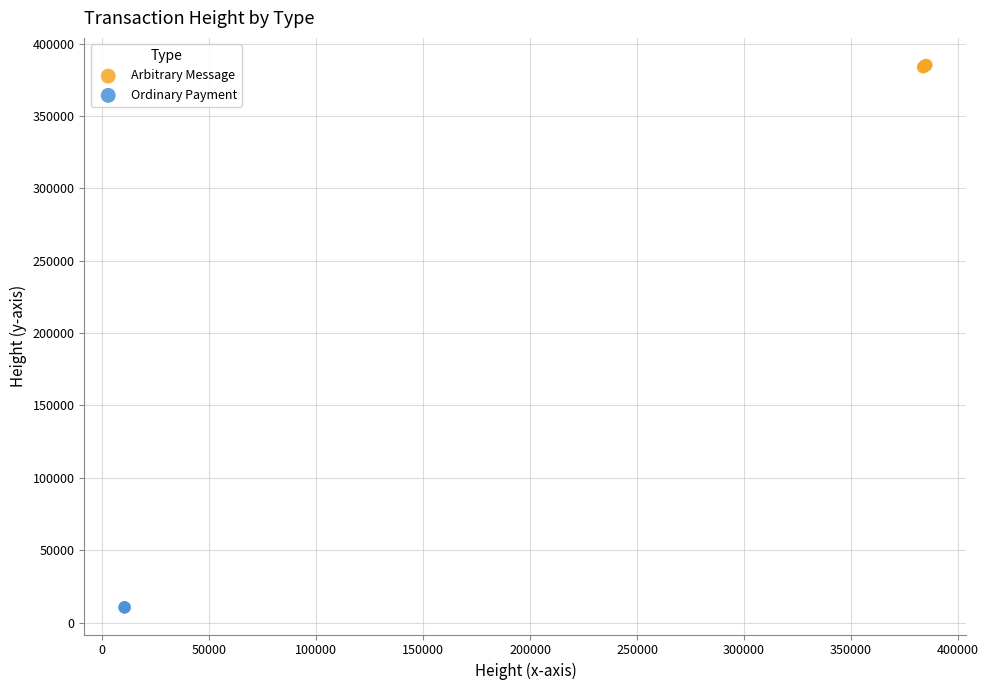

What are all the series names shown in the legend?

Arbitrary Message, Ordinary Payment